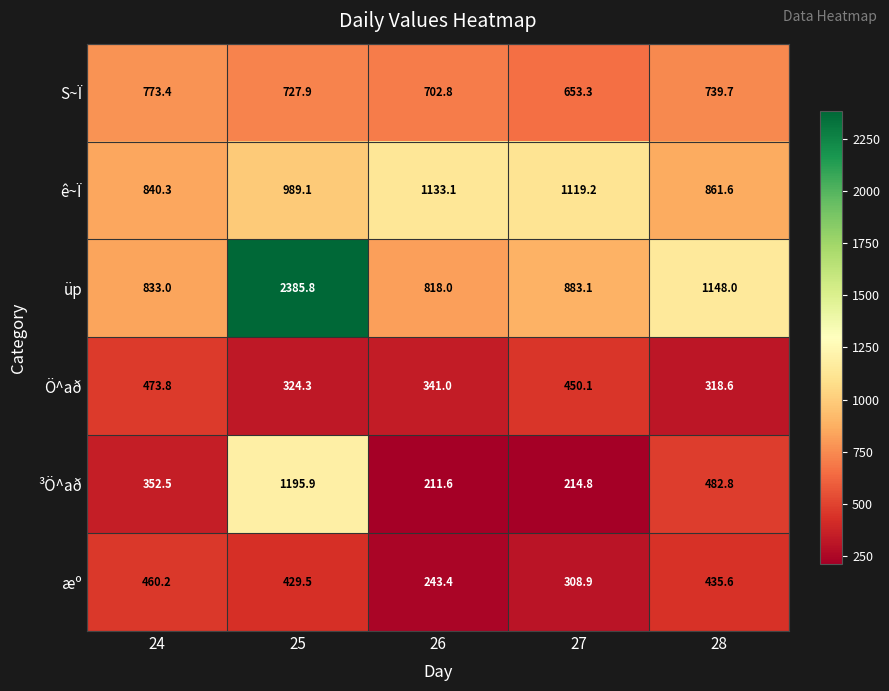

Reading left to right, transcribe all the data shown in this chart.

S~Ï: 24=773.4	25=727.9	26=702.8	27=653.3	28=739.7
ê~Ï: 24=840.3	25=989.1	26=1133.1	27=1119.2	28=861.6
üp: 24=833.0	25=2385.8	26=818.0	27=883.1	28=1148.0
Ö^að: 24=473.8	25=324.3	26=341.0	27=450.1	28=318.6
³Ö^að: 24=352.5	25=1195.9	26=211.6	27=214.8	28=482.8
æº: 24=460.2	25=429.5	26=243.4	27=308.9	28=435.6